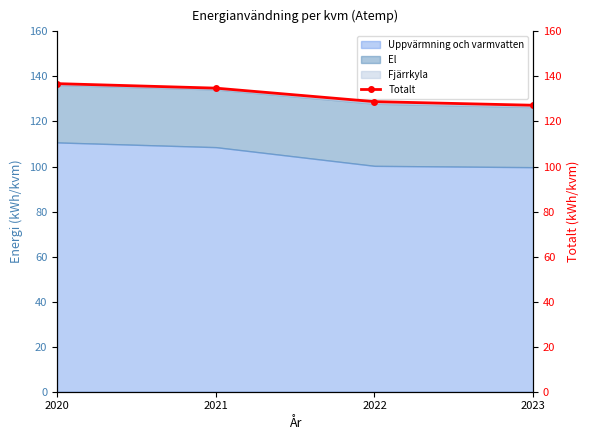

Where does the data first go above 134?

2020